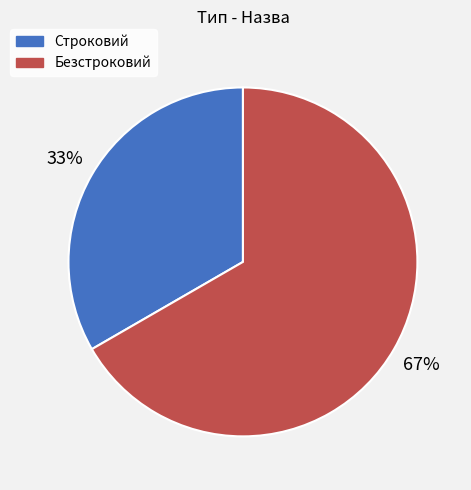

Approximately how many times larger is the value at Безстроковий compared to Строковий?

2.0